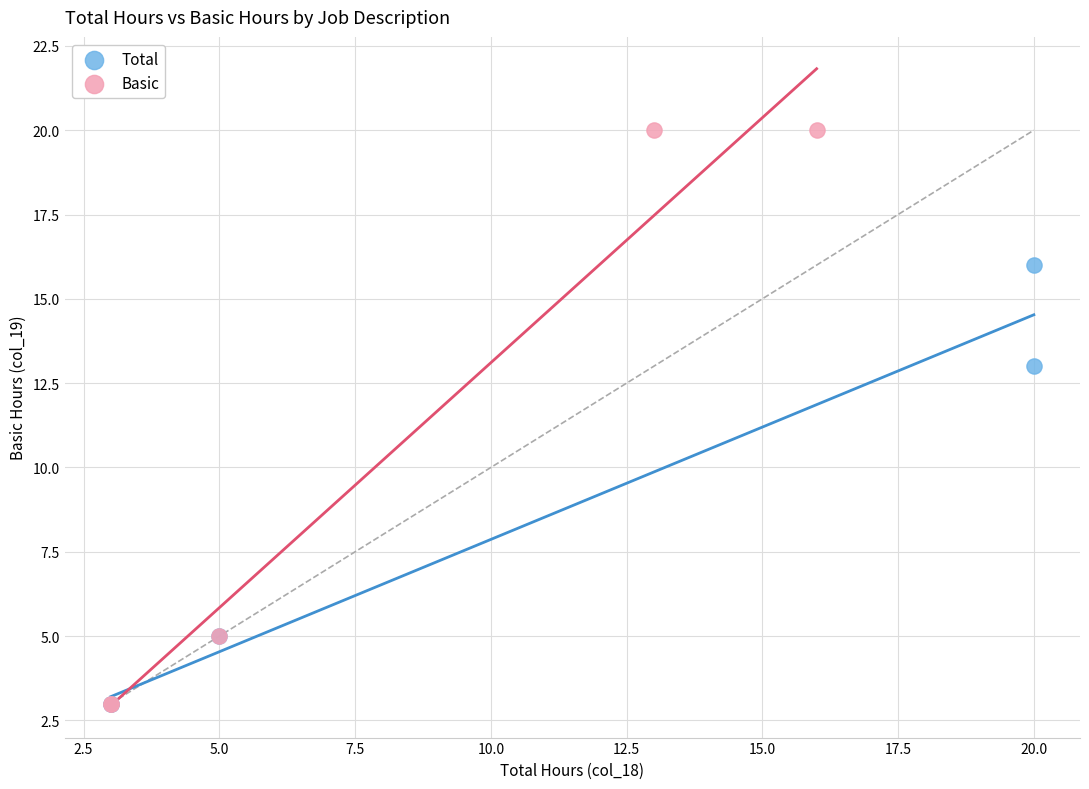

Which series has the widest spread of Y values?

Basic